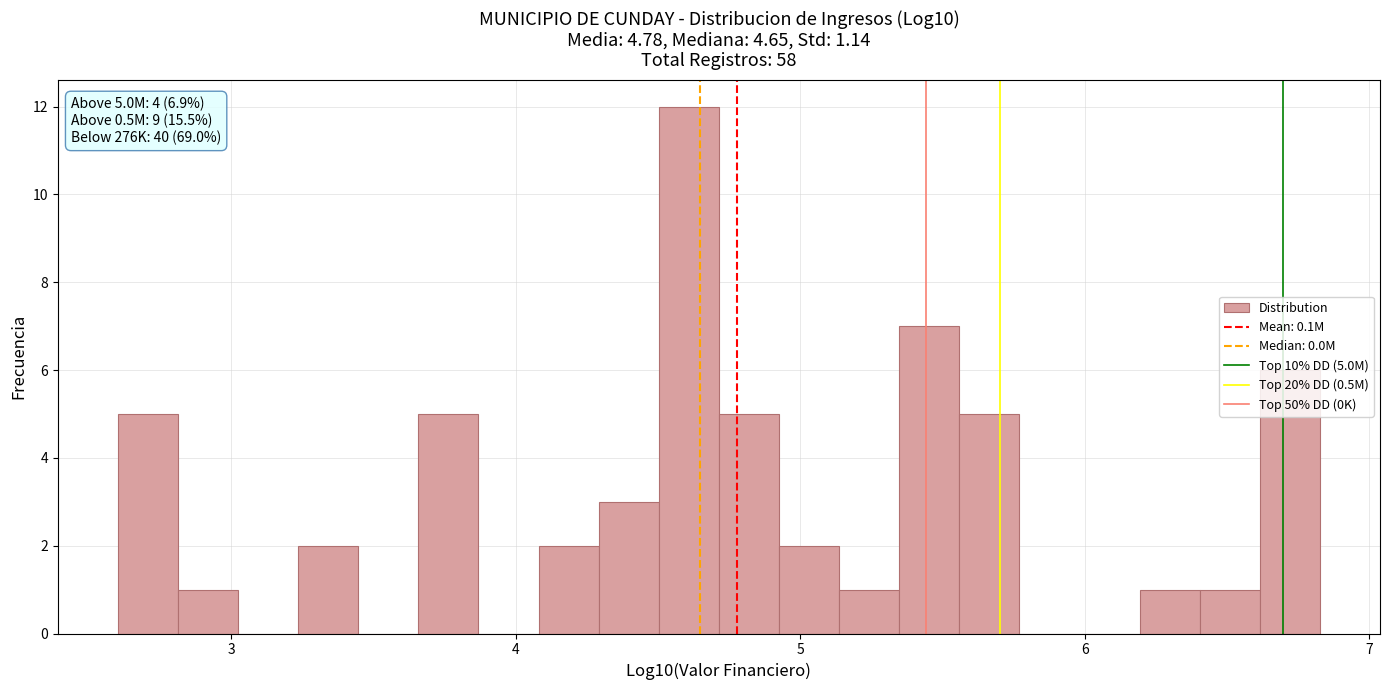

Read against the x-axis, roughly where is the centre of the tallest bar?

4.6